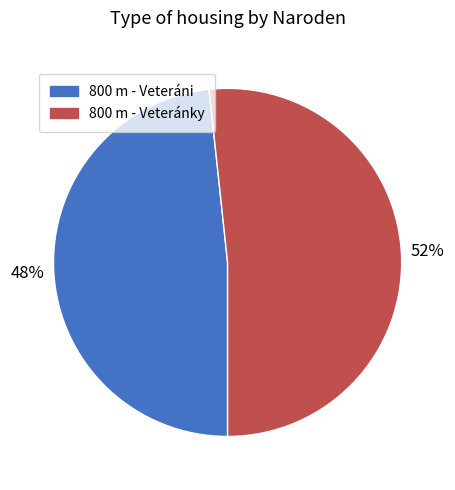

Between 800 m - Veteránky and 800 m - Veteráni, which is larger?

800 m - Veteránky